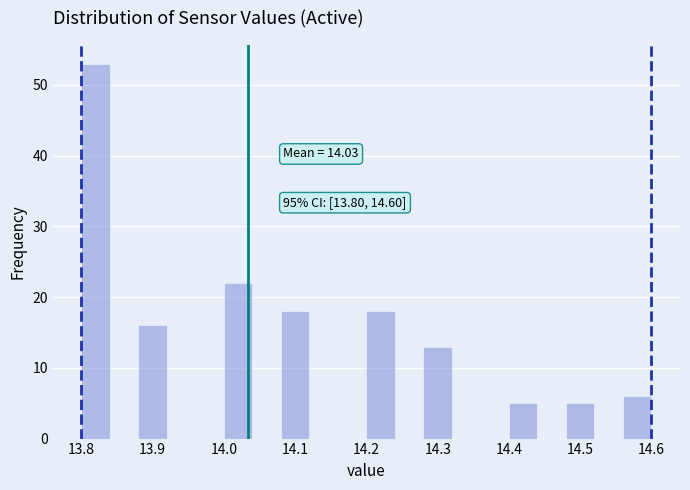

Over which range of the x-axis is the bar tallest?

13.80 to 13.84